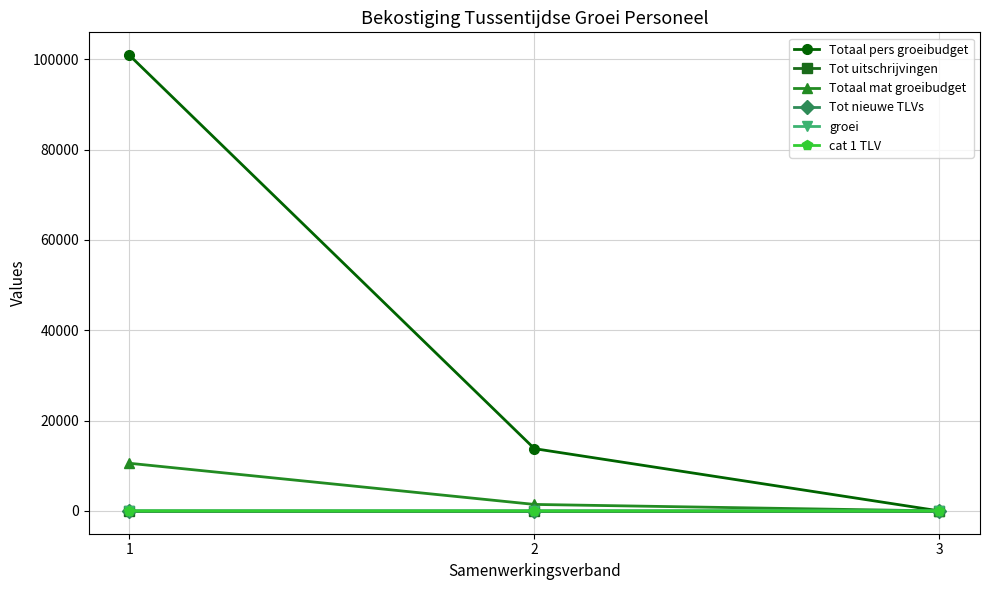

What is the difference between the Tot nieuwe TLVs values at 3 and 2?

1.0